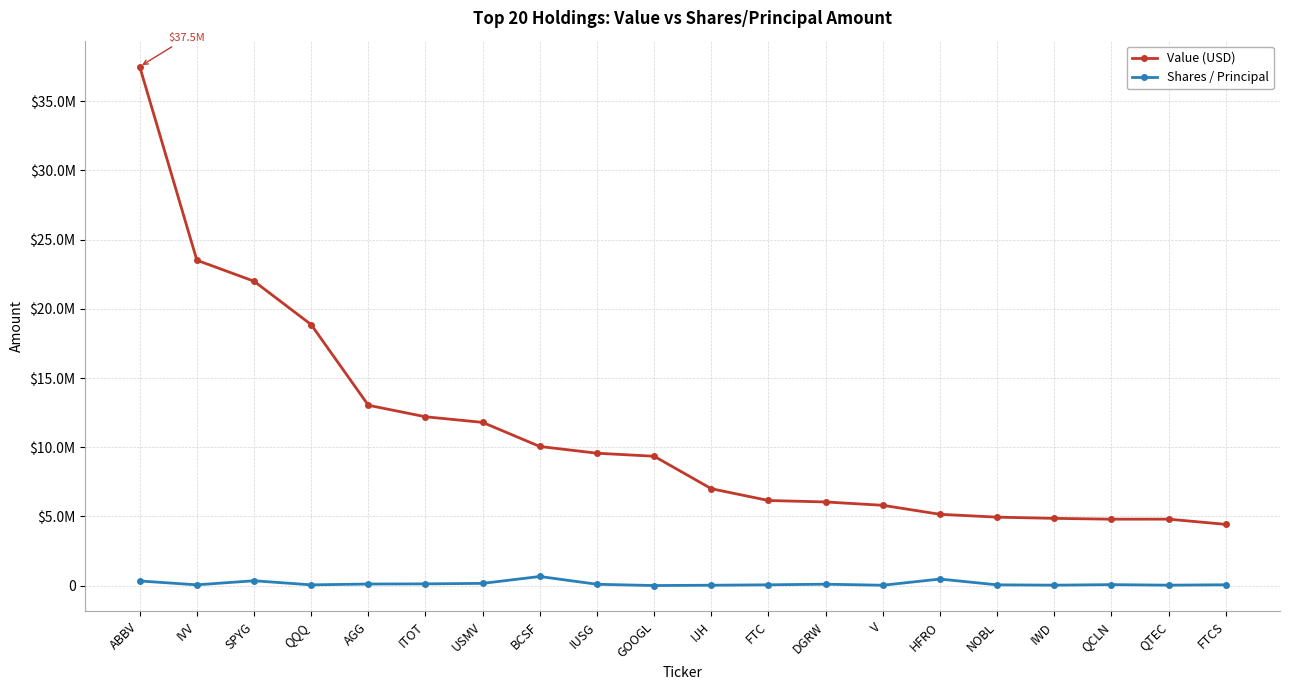

What is the sum of all Shares / Principal values?

2866143